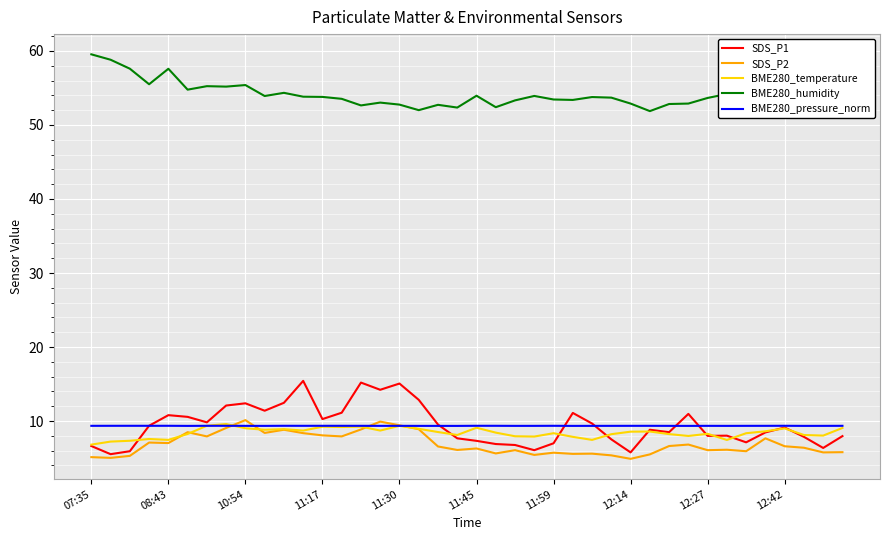

True or false: BME280_temperature and BME280_humidity intersect in this chart.

False